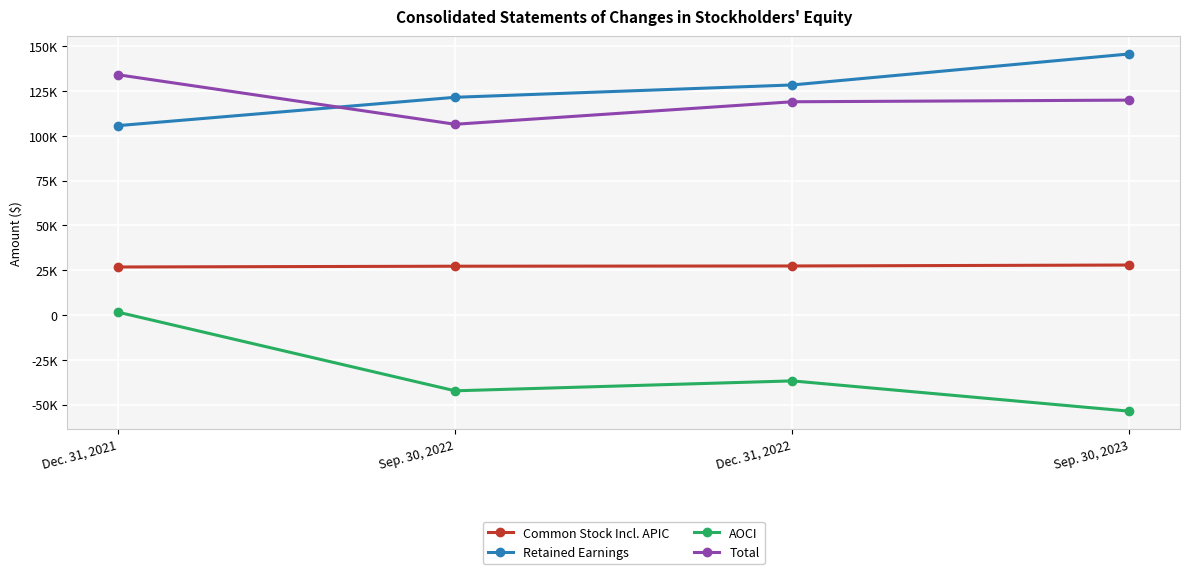

At which label is AOCI closest to -26032?

Dec. 31, 2022